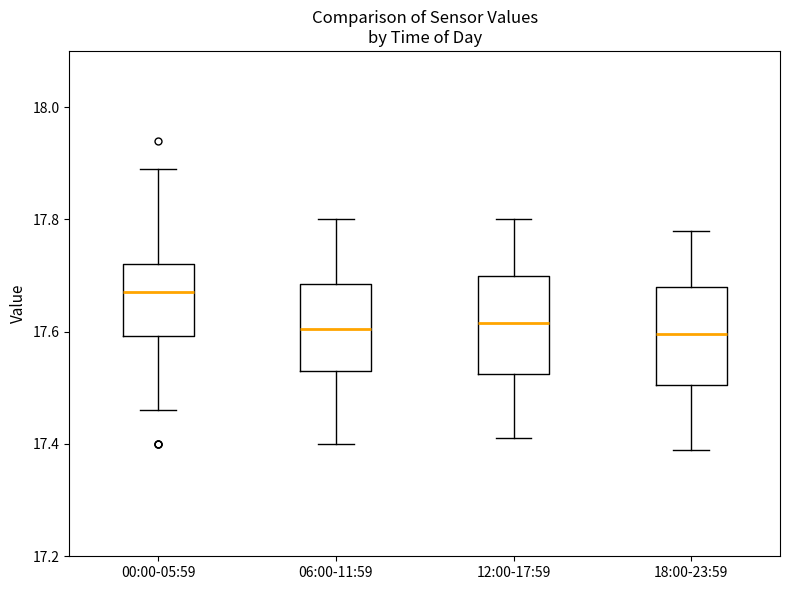

Reading left to right, transcribe this box plot: for each box, give where its median line is, the range the box spans, and where its two whiskers end, as read against the y-axis. The values are not printed on the chart, so give them approximately, as read against the axis.

00:00-05:59: median 17.68, box 17.60 to 17.72, whiskers 17.46 to 17.90
06:00-11:59: median 17.60, box 17.54 to 17.68, whiskers 17.40 to 17.80
12:00-17:59: median 17.62, box 17.52 to 17.70, whiskers 17.42 to 17.80
18:00-23:59: median 17.60, box 17.50 to 17.68, whiskers 17.40 to 17.78